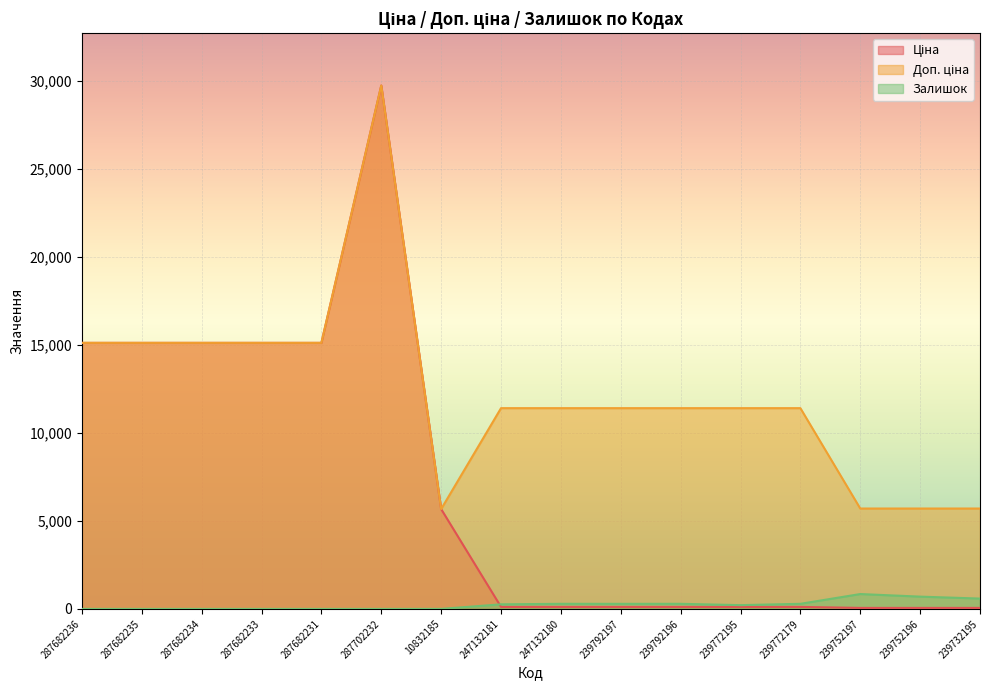

What is the total value across all series at 287702232?

59494.5